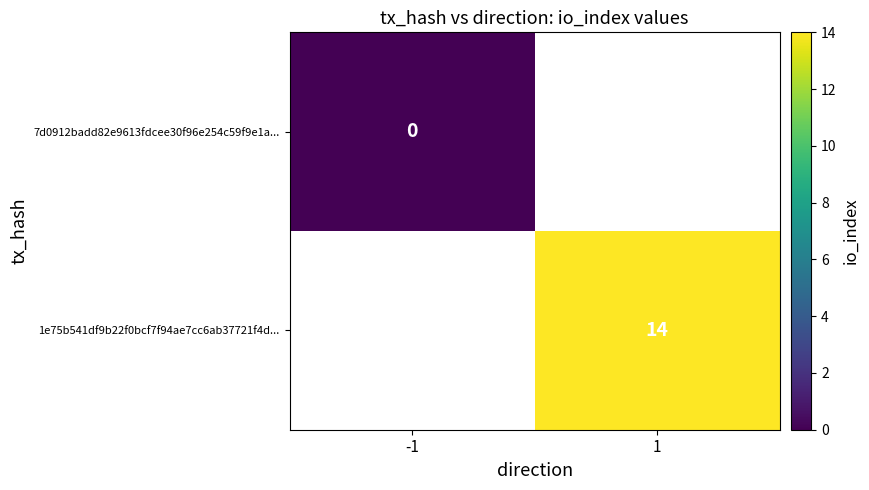

Is it true that 1e75b541df9b22f0bcf7f94ae7cc6ab37721f4d... equals 3 at 1?

False